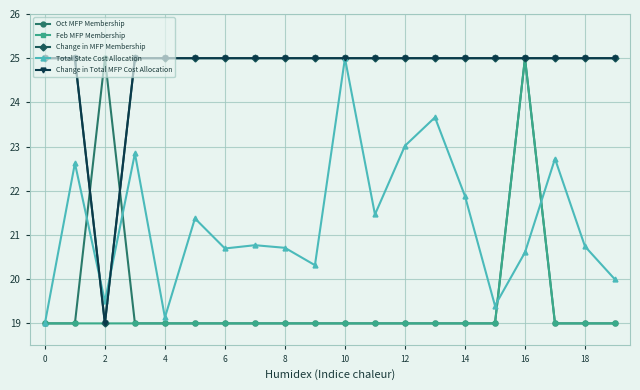

Reading left to right, transcribe all the data shown in this chart.

Oct MFP Membership: 19.0	19.0	25.0	19.0	19.0	19.0	19.0	19.0	19.0	19.0	19.0	19.0	19.0	19.0	19.0	19.0	25.0	19.0	19.0	19.0
Feb MFP Membership: 19.0	19.0	19.0	19.0	19.0	19.0	19.0	19.0	19.0	19.0	19.0	19.0	19.0	19.0	19.0	19.0	25.0	19.0	19.0	19.0
Change in MFP Membership: 25.0	25.0	19.0	25.0	25.0	25.0	25.0	25.0	25.0	25.0	25.0	25.0	25.0	25.0	25.0	25.0	25.0	25.0	25.0	25.0
Total State Cost Allocation: 19.0	22.6	19.5	22.8	19.1	21.4	20.7	20.8	20.7	20.3	25.0	21.5	23.0	23.7	21.9	19.4	20.6	22.7	20.7	20.0
Change in Total MFP Cost Allocation: 25.0	25.0	19.0	25.0	25.0	25.0	25.0	25.0	25.0	25.0	25.0	25.0	25.0	25.0	25.0	25.0	25.0	25.0	25.0	25.0